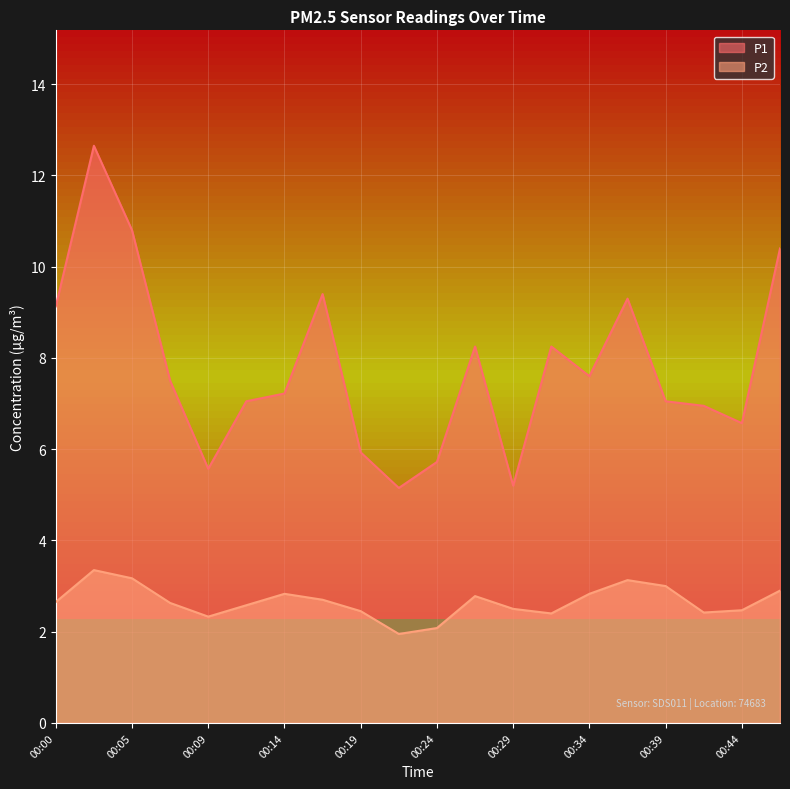

How many lines are shown in the chart?

2